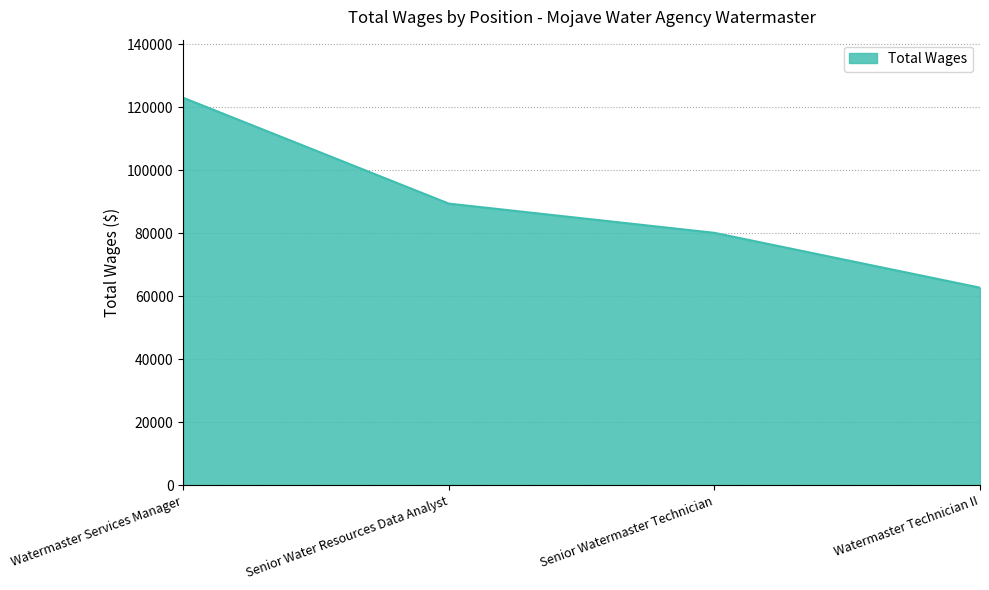

List the labels in order of value, smallest first.

Watermaster Technician II, Senior Watermaster Technician, Senior Water Resources Data Analyst, Watermaster Services Manager